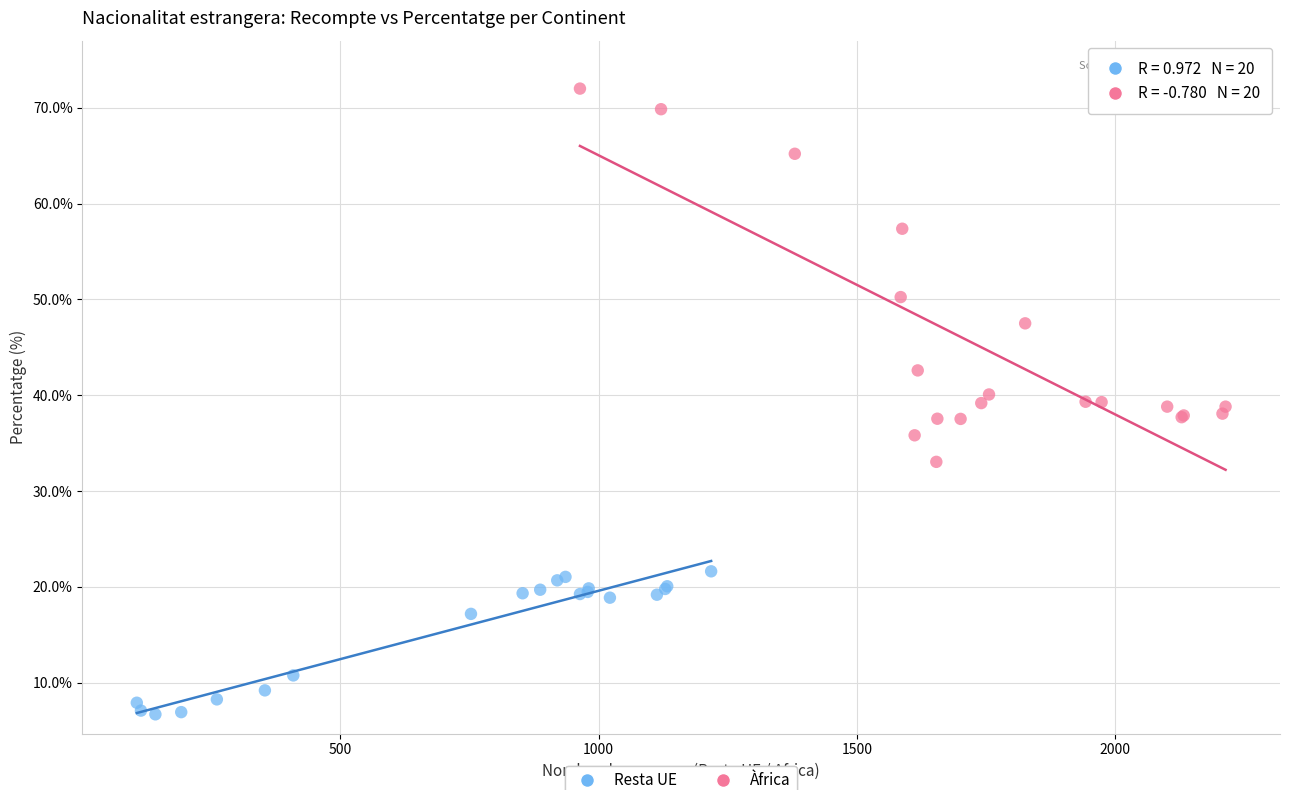

Which series reaches the maximum Y coordinate?

Àfrica